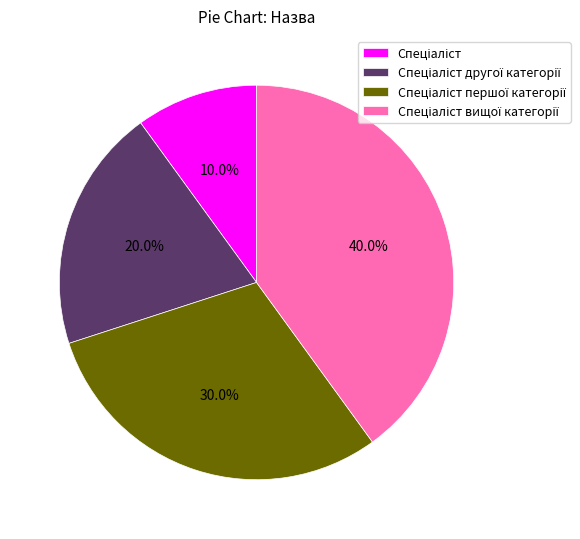

Is there any slice that represents more than half of the pie?

No